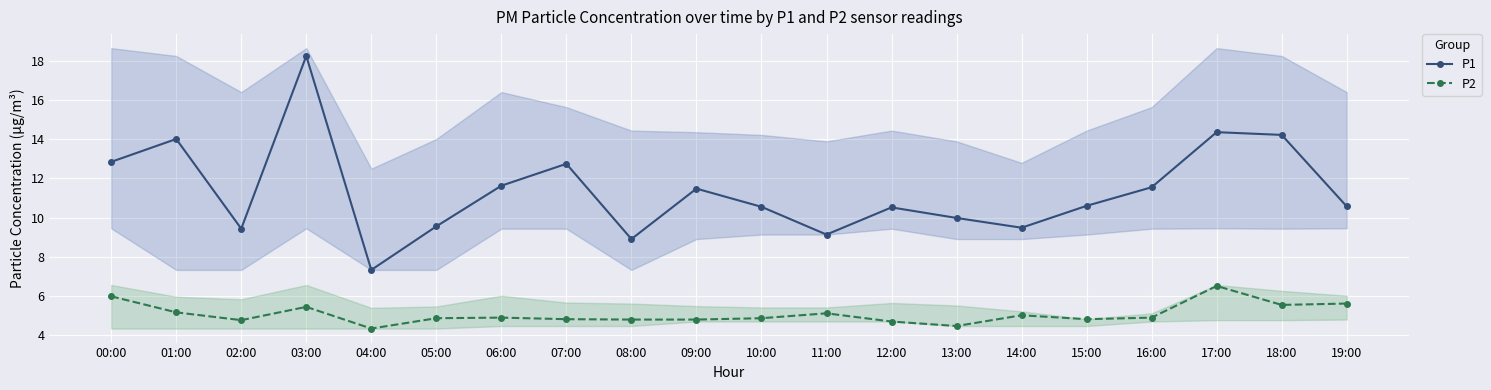

At which label does P2 reach its minimum?

04:00